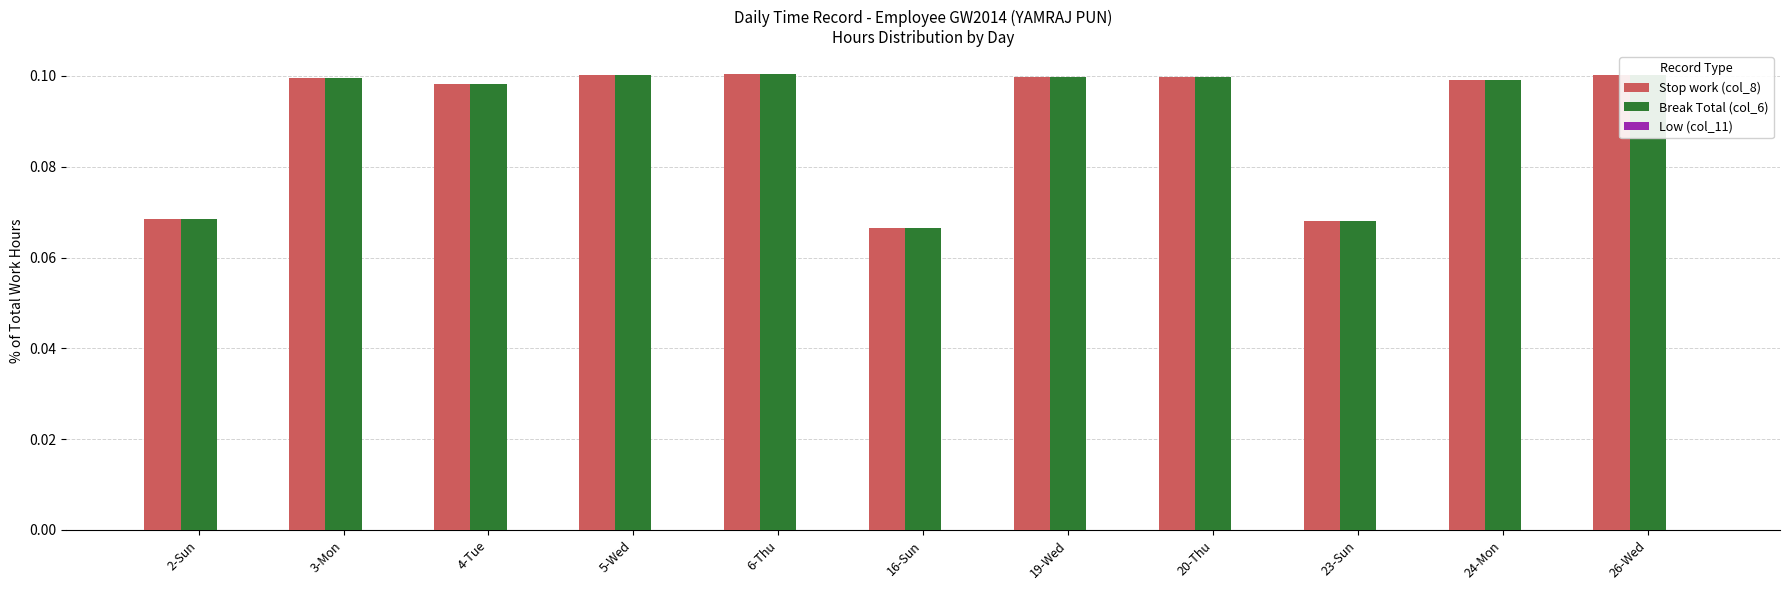

At how many categories does at least one series exceed 0?

11